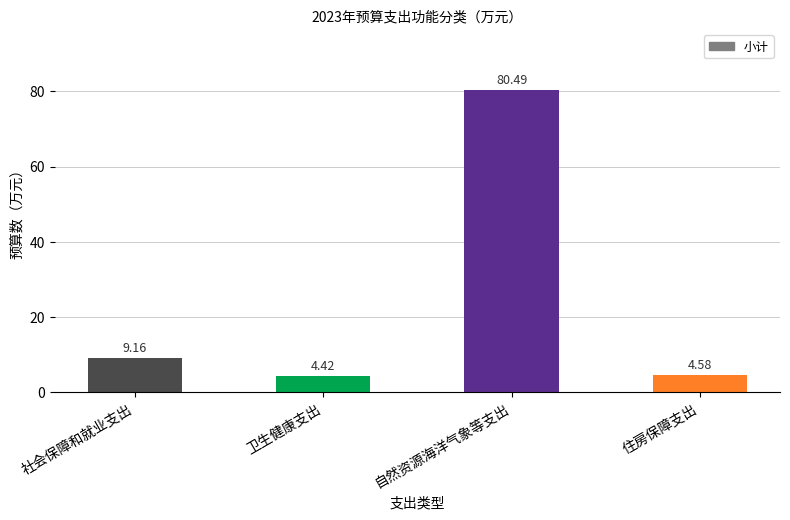

At which label does the data first exceed 9?

社会保障和就业支出